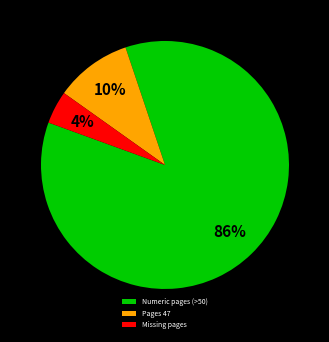

What is the smallest slice in the pie chart?

Missing pages